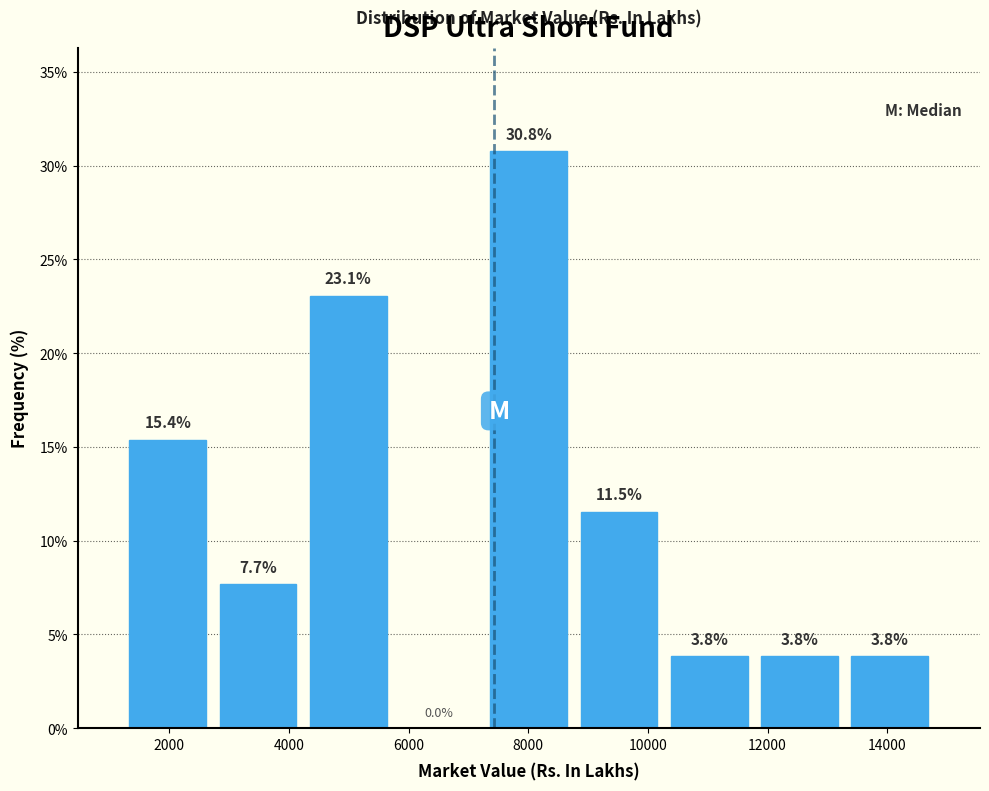

Reading left to right, list every bar in this chart as the range it spans on the x-axis followed by its height. The bar edges are not printed on the chart, so give them approximately, as read against the axis.

1200 to 2800: 15.4
2800 to 4200: 7.7
4200 to 5800: 23.1
5800 to 7200: 0.0
7200 to 8800: 30.8
8800 to 10200: 11.5
10200 to 11800: 3.8
11800 to 13200: 3.8
13200 to 14800: 3.8